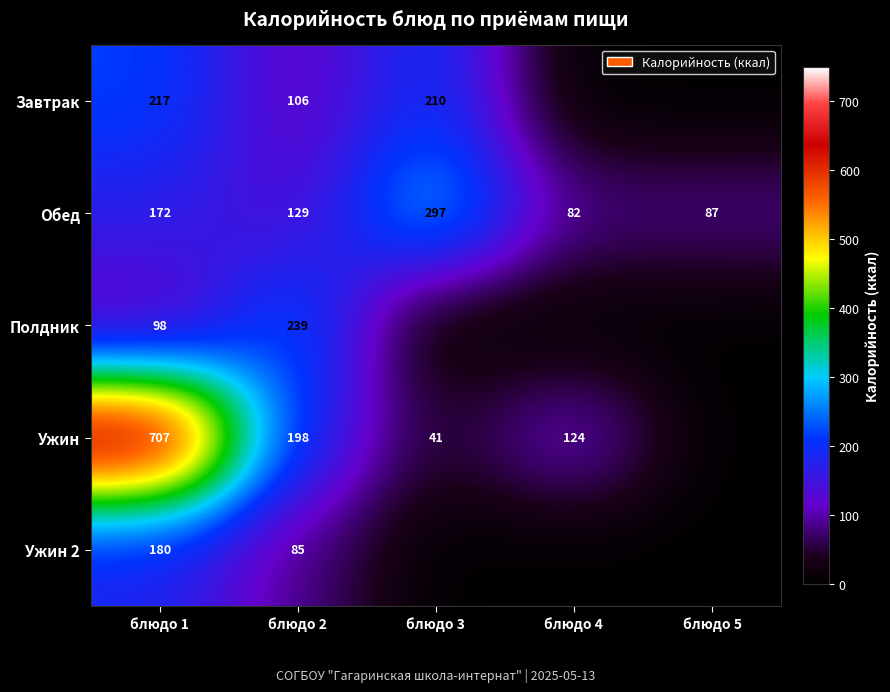

Is it true that Ужин 2 equals 113 at блюдо 1?

False